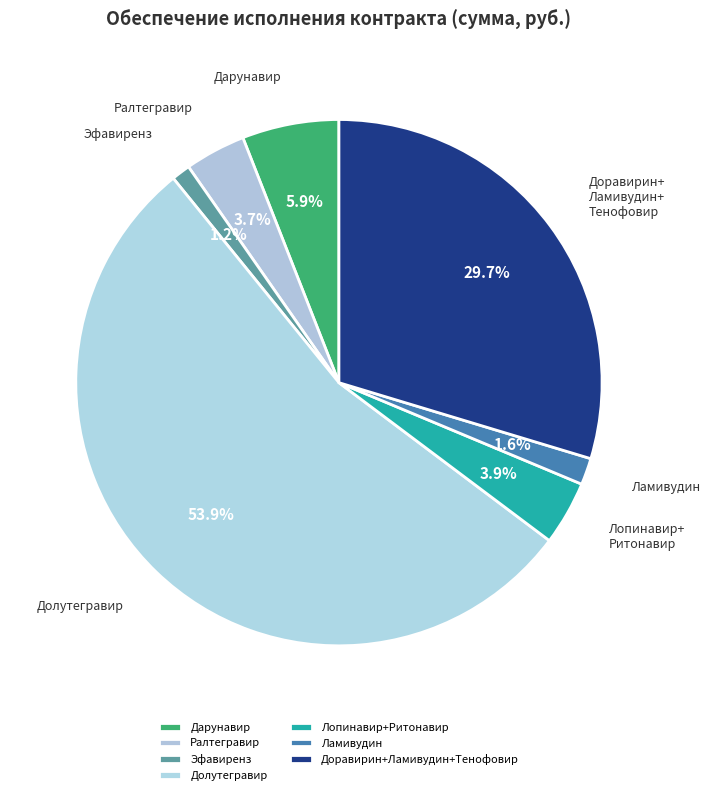

Count the number of slices in the pie.

7